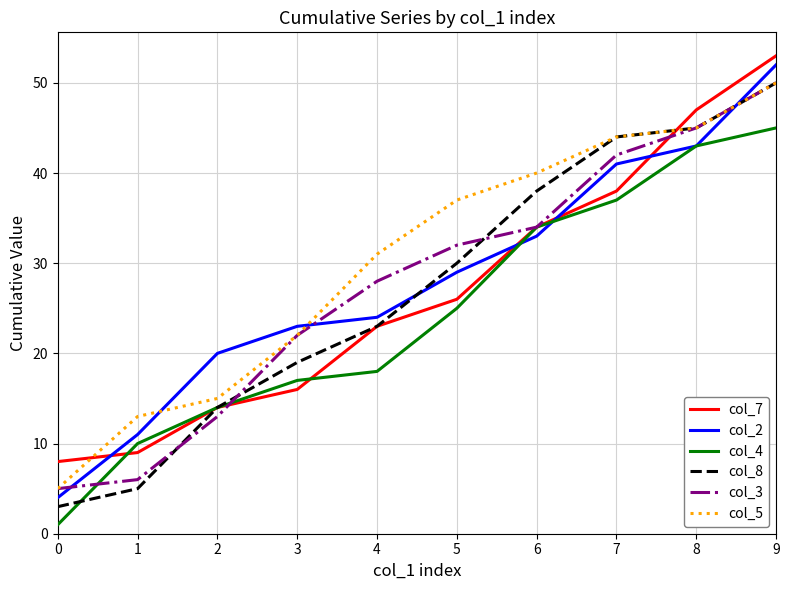

Read the col_8 value at 6, to the nearest 10.

40